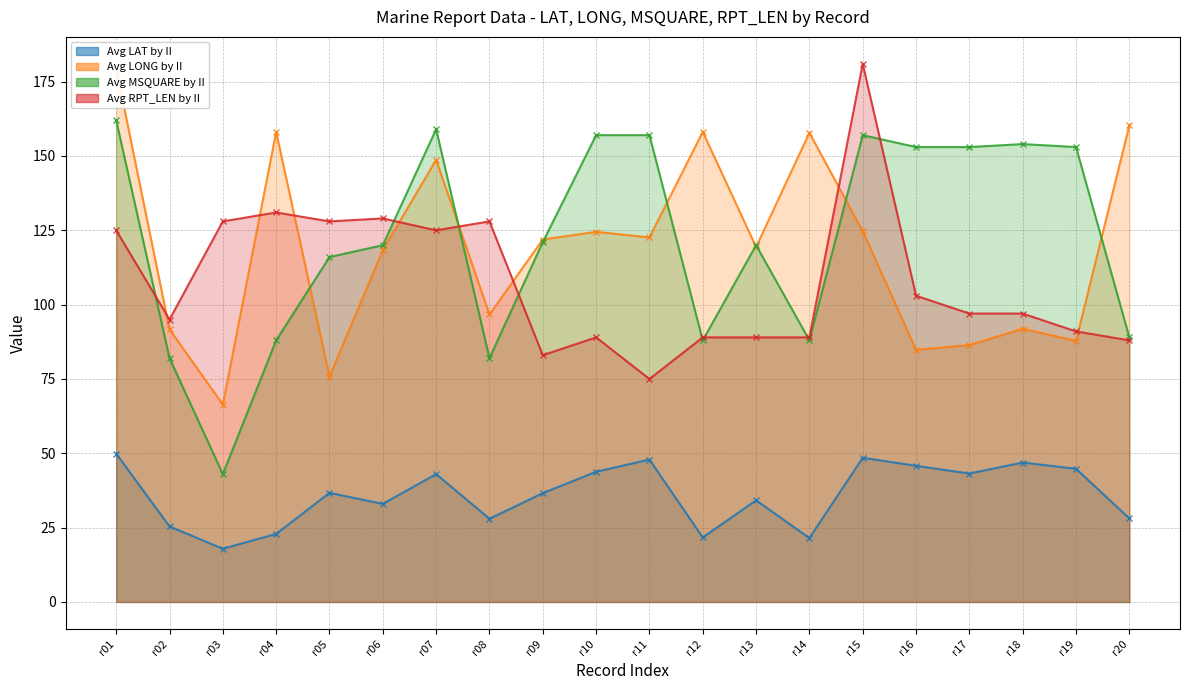

What is the average value of the Avg LAT by II series?

36.0